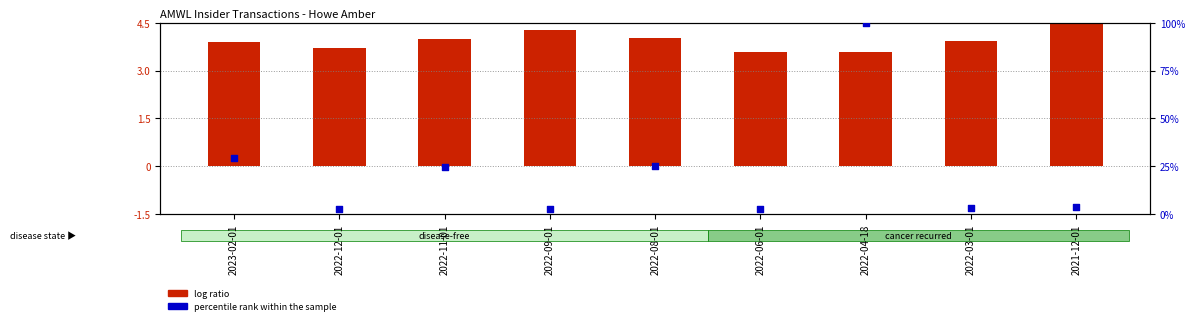

Which series reaches the minimum Y coordinate?

percentile rank within the sample